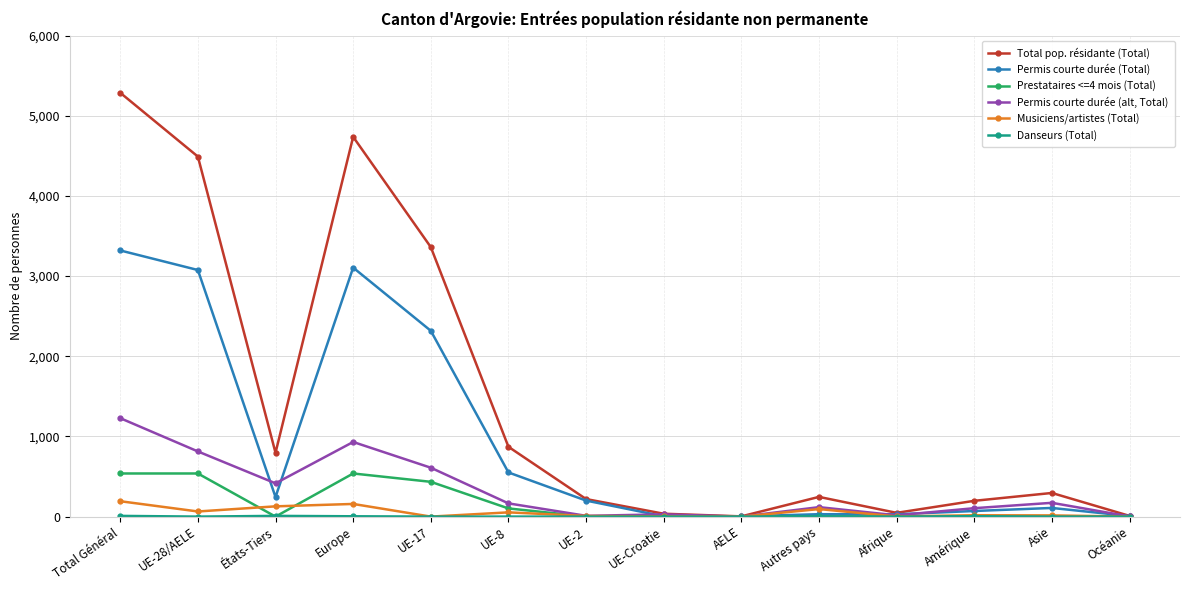

True or false: Permis courte durée (alt, Total) has a value of 415 at États-Tiers.

True